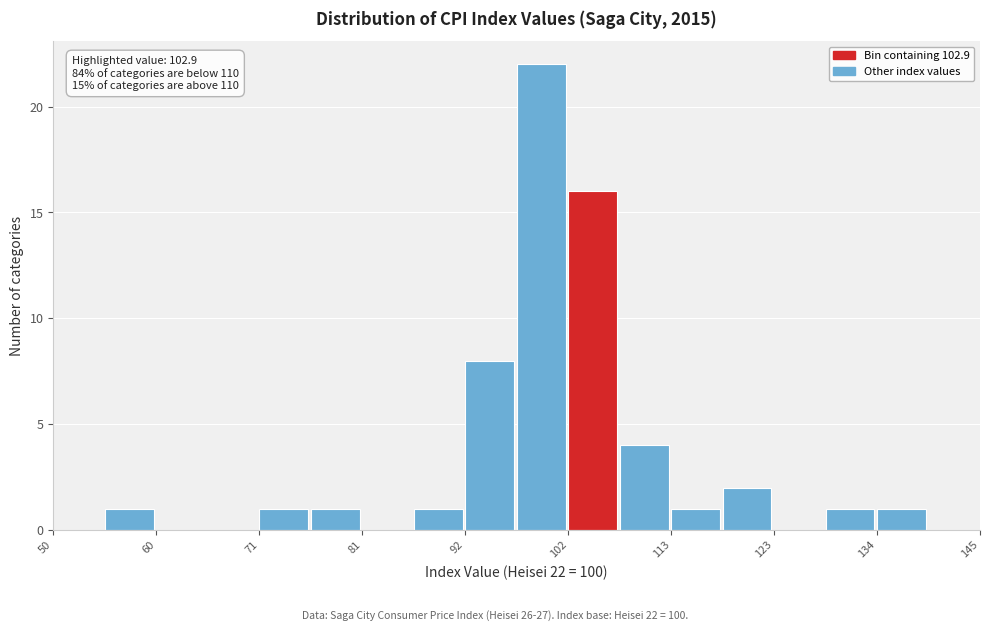

Around what value on the x-axis is the tallest bar? Give the approximate position of its centre, as read against the axis.

100